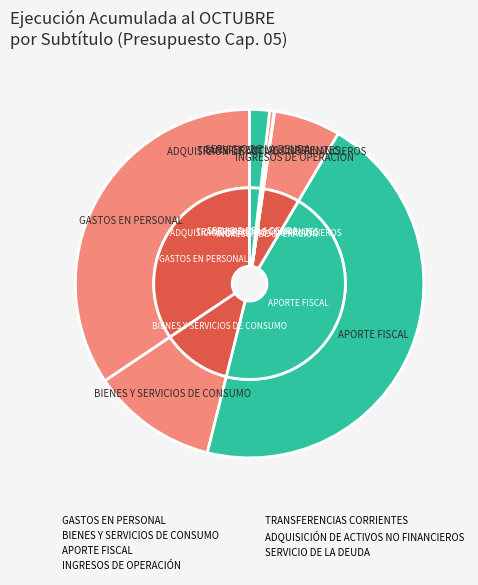

What percentage is the INGRESOS DE OPERACIÓN slice, to the nearest percent?

6%